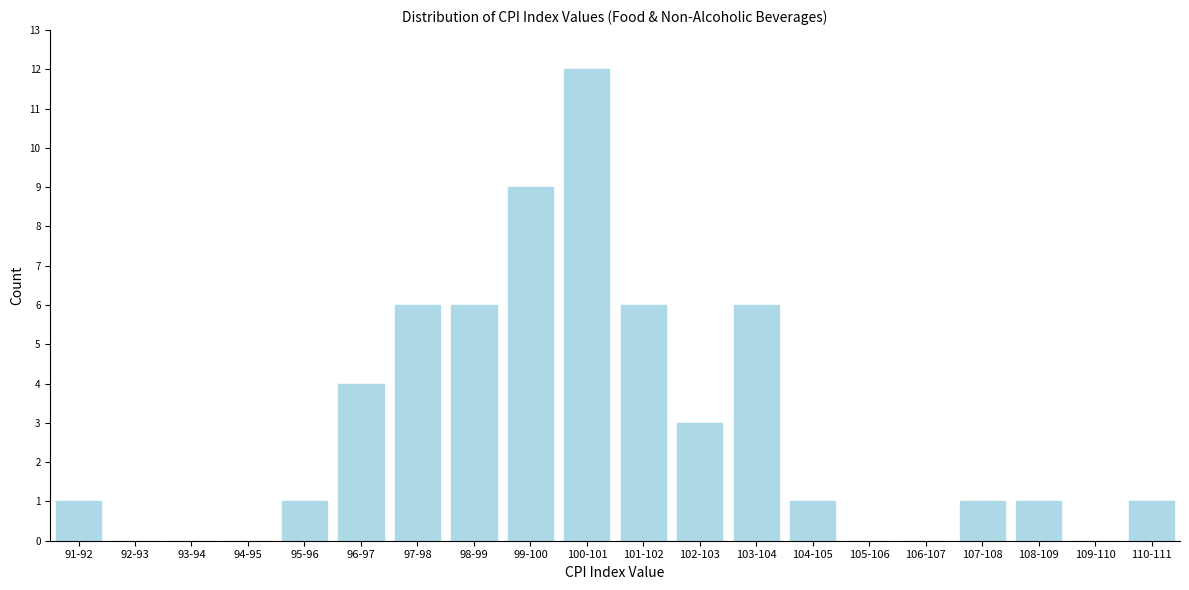

Reading right to left, transcribe all the data shown in this chart.

110-111=1	109-110=0	108-109=1	107-108=1	106-107=0	105-106=0	104-105=1	103-104=6	102-103=3	101-102=6	100-101=12	99-100=9	98-99=6	97-98=6	96-97=4	95-96=1	94-95=0	93-94=0	92-93=0	91-92=1